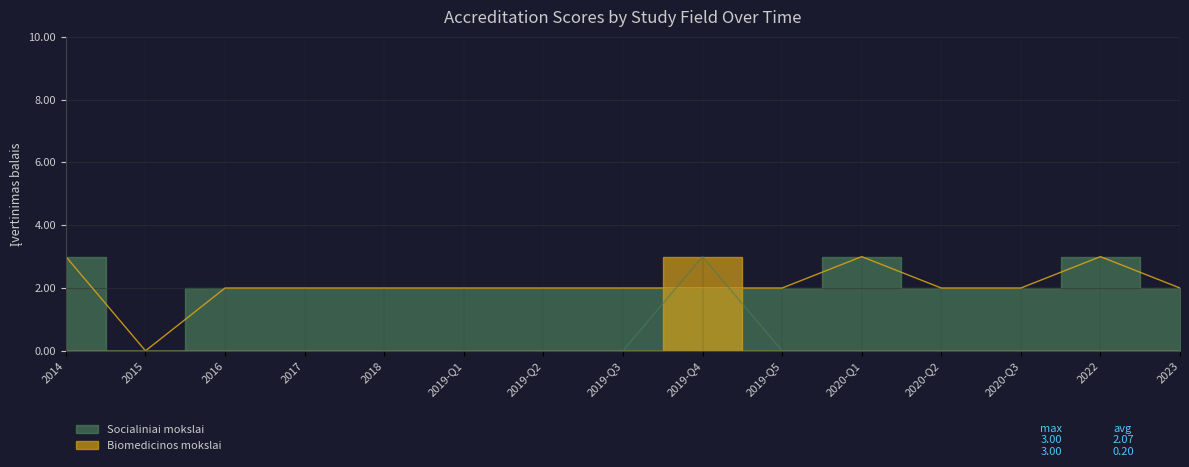

Which label corresponds to the smallest value in the chart?

2015